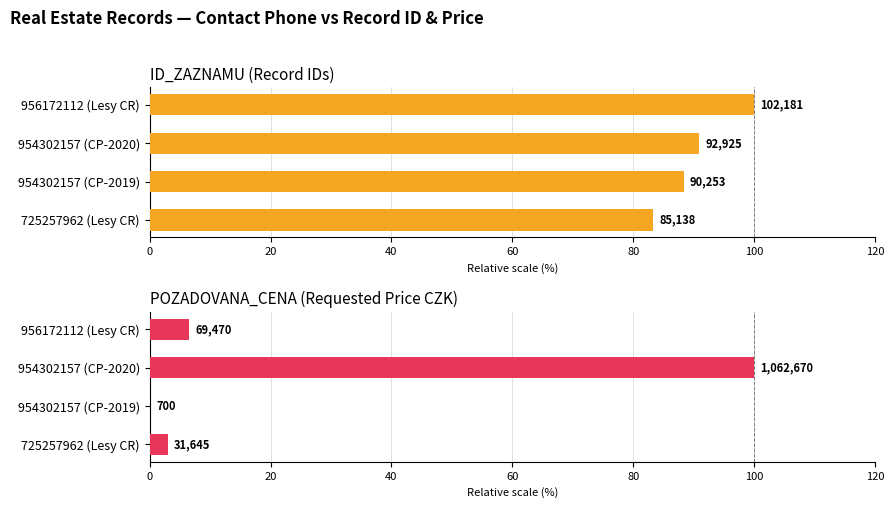

What are all the series names shown in the legend?

ID_ZAZNAMU, POZADOVANA_CENA